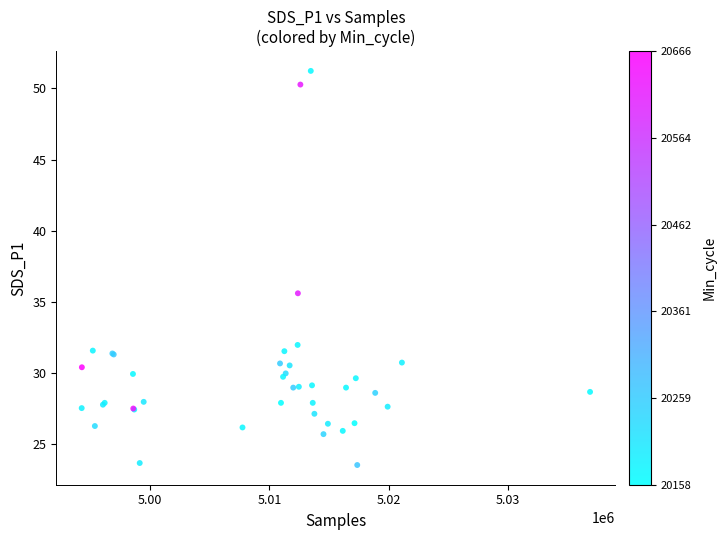

What Y value in the scatter plot is closest to 37?

35.6